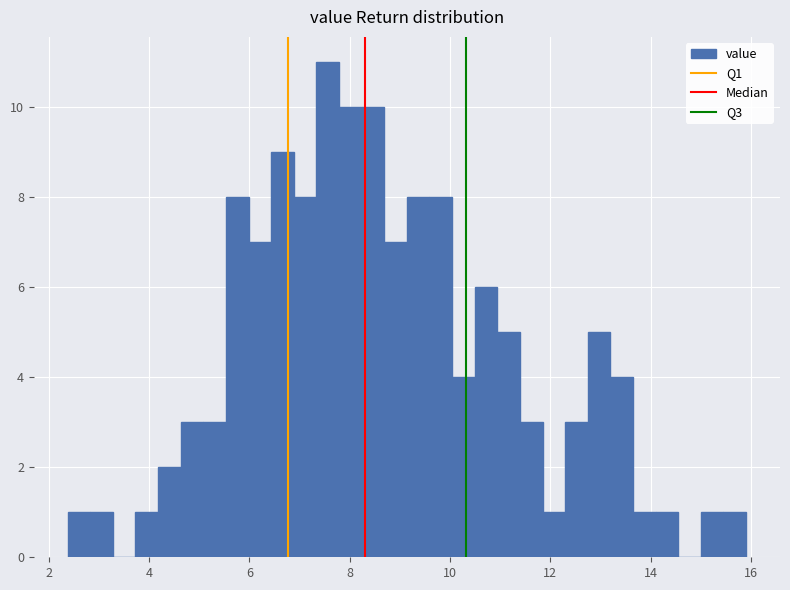

Around what value on the x-axis is the tallest bar? Give the approximate position of its centre, as read against the axis.

7.6